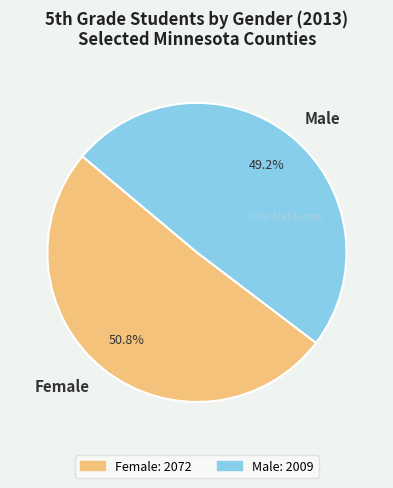

How many slices are in this pie chart?

2